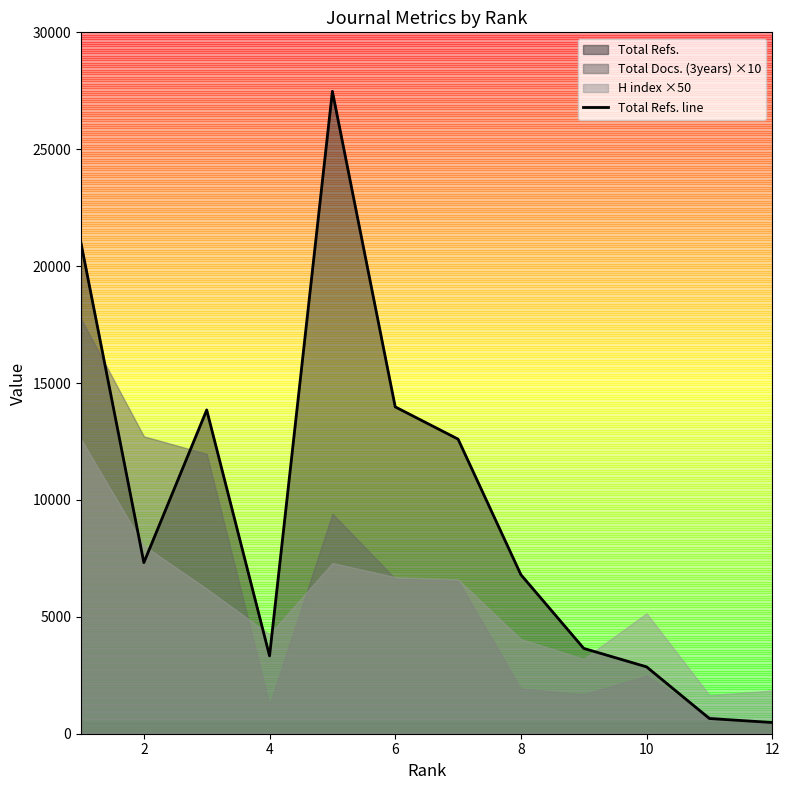

How many points are lower than both their immediate neighbors (excluding endpoints)?

2